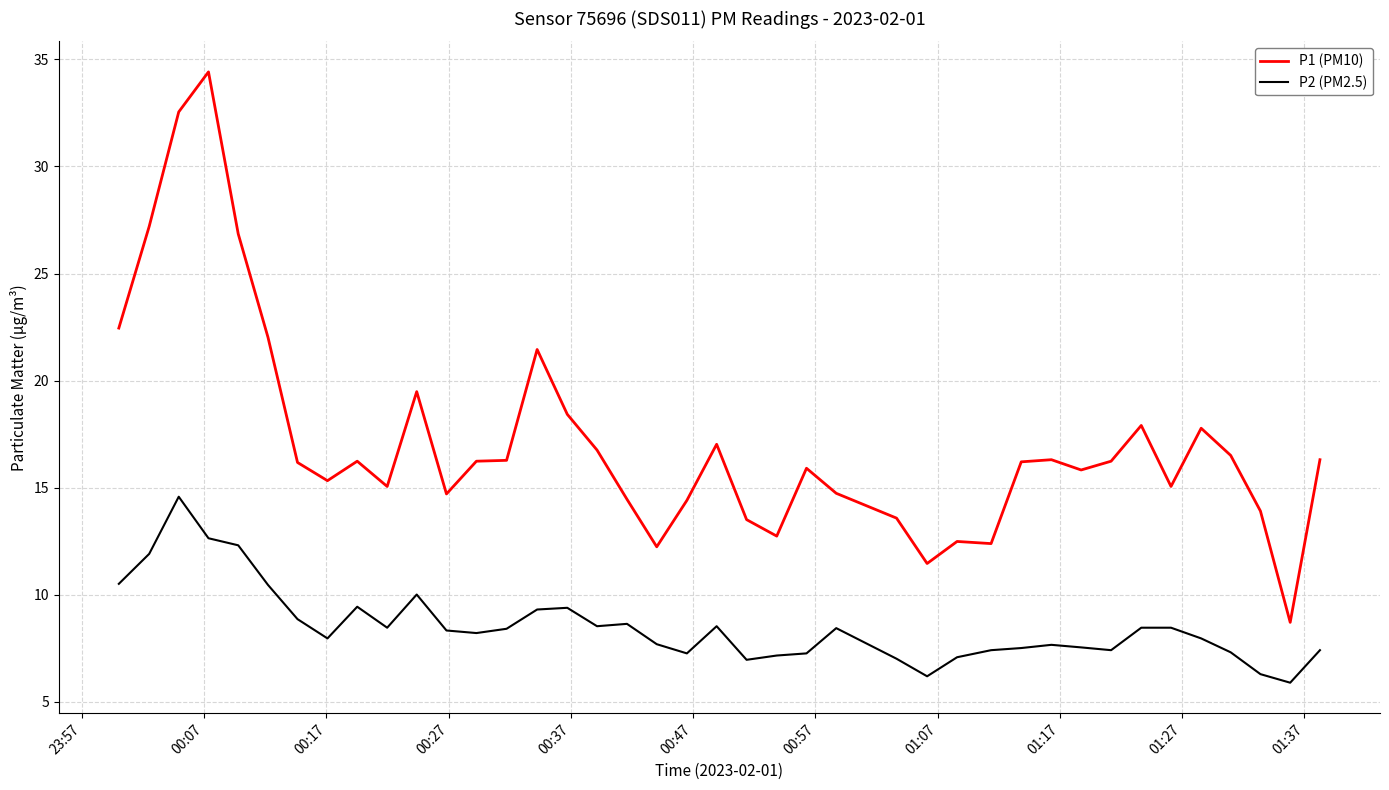

Which series has the largest total across all categories?

P1 (PM10)